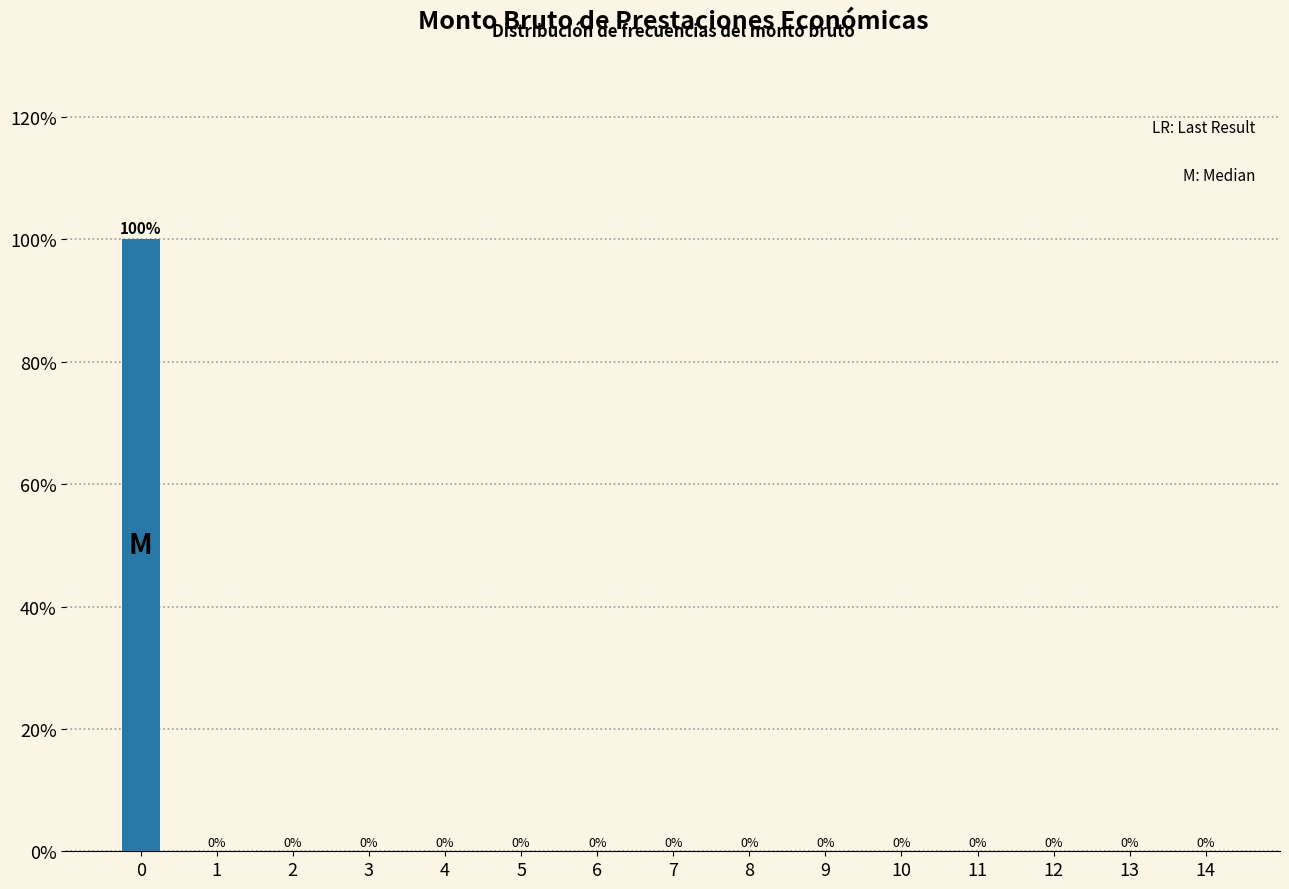

Reading right to left, what are all the values shown in this chart?

14=0	13=0	12=0	11=0	10=0	9=0	8=0	7=0	6=0	5=0	4=0	3=0	2=0	1=0	0=100